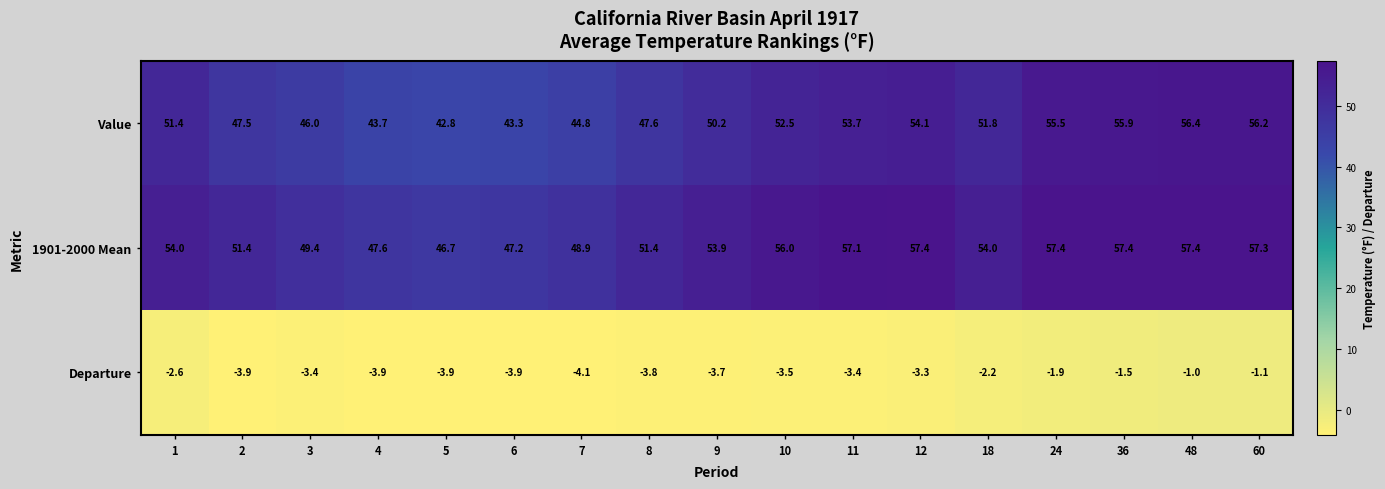

Between 6 and 36, which series saw the biggest shift?

Value